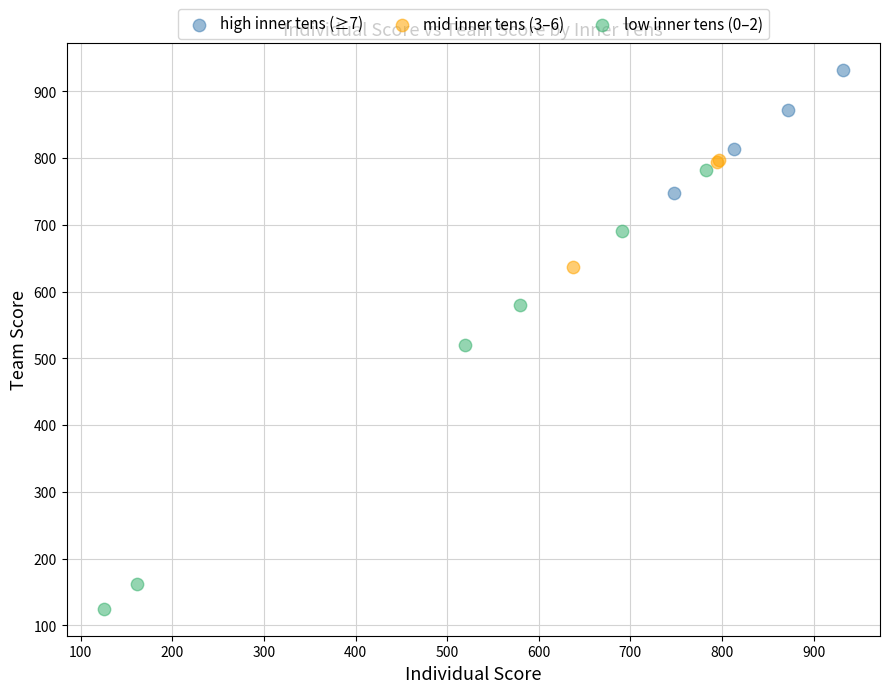

Which series has the largest Y range (max minus min)?

low inner tens (0–2)